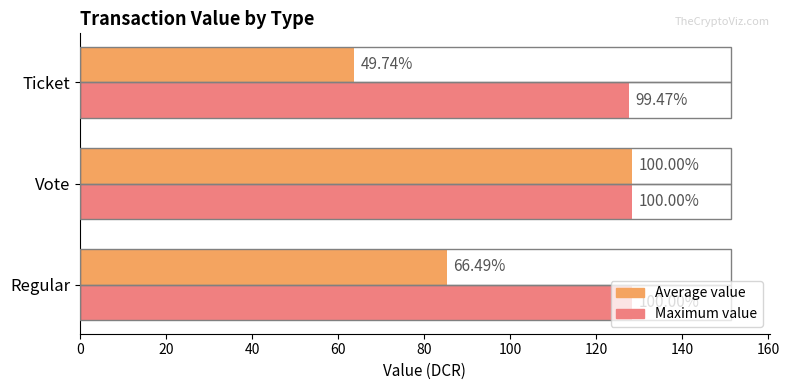

What are all the series names shown in the legend?

Average value, Maximum value